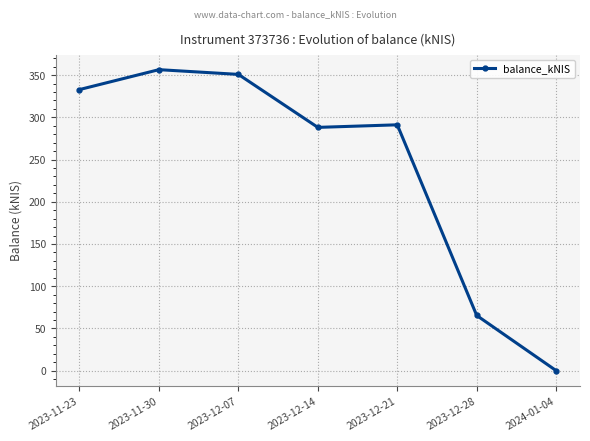

What is the approximate value at 2023-12-28?

65.3